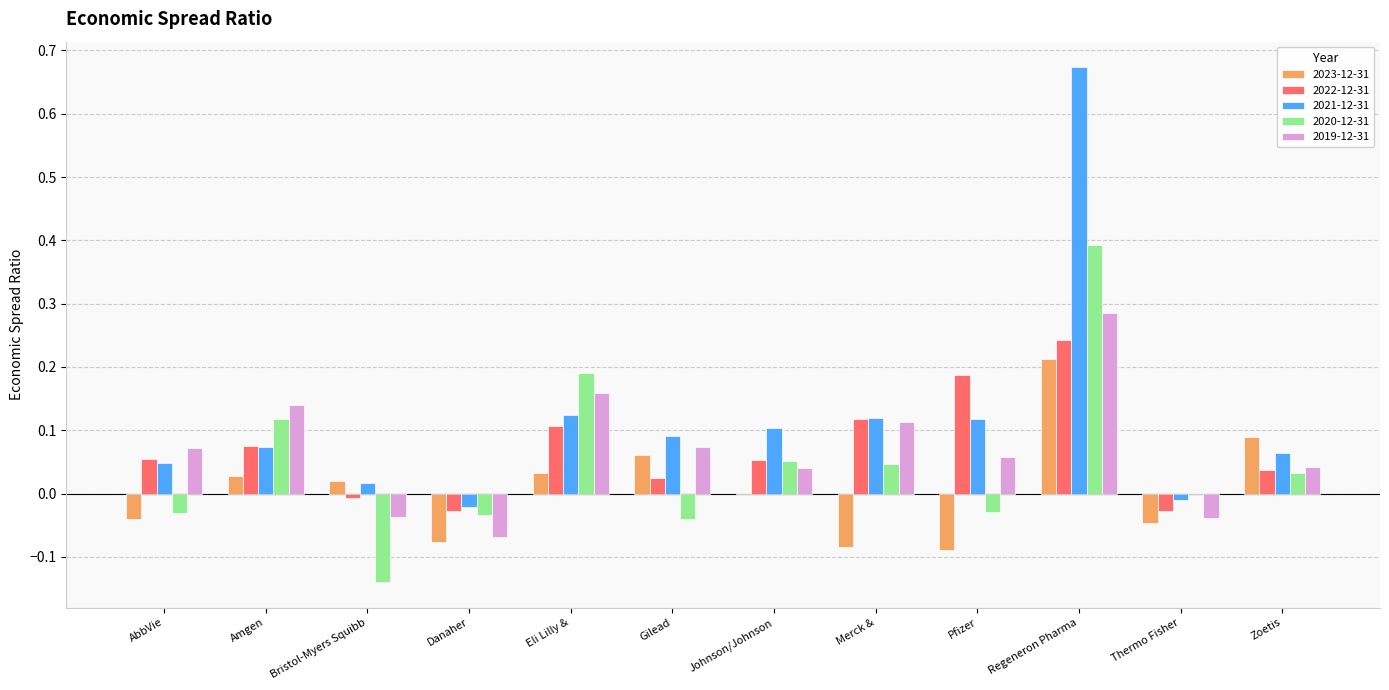

What is the sum of all 2022-12-31 values?

0.8